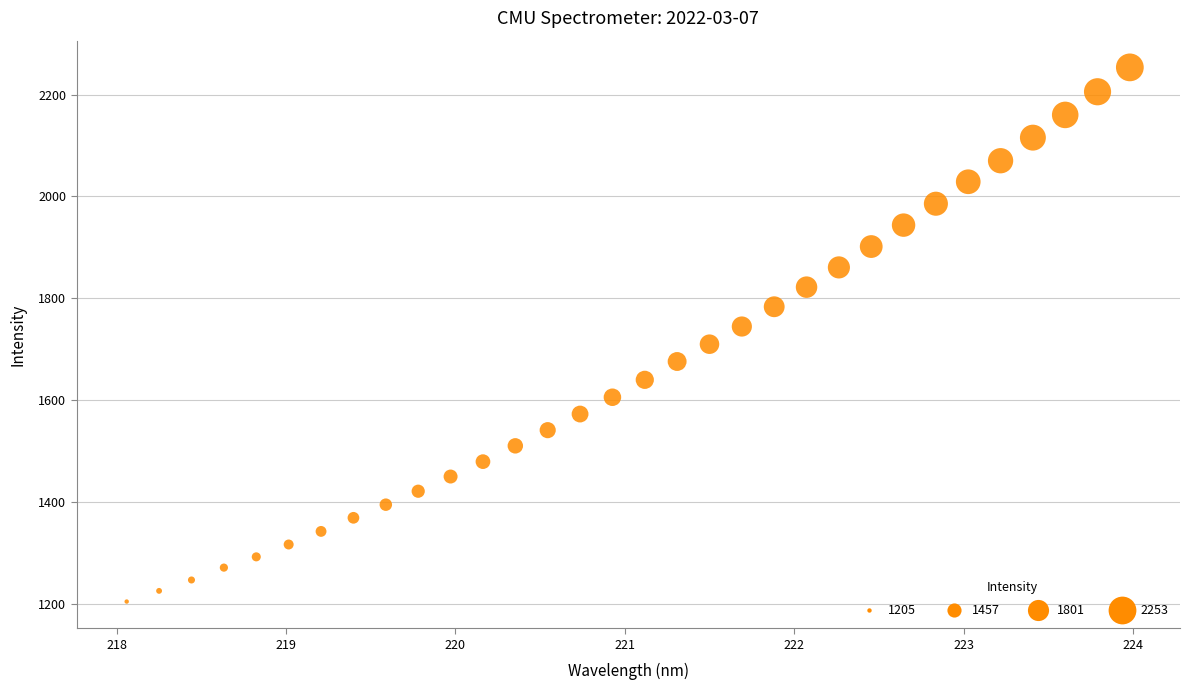

What is the range of X values (max minus min)?

5.9